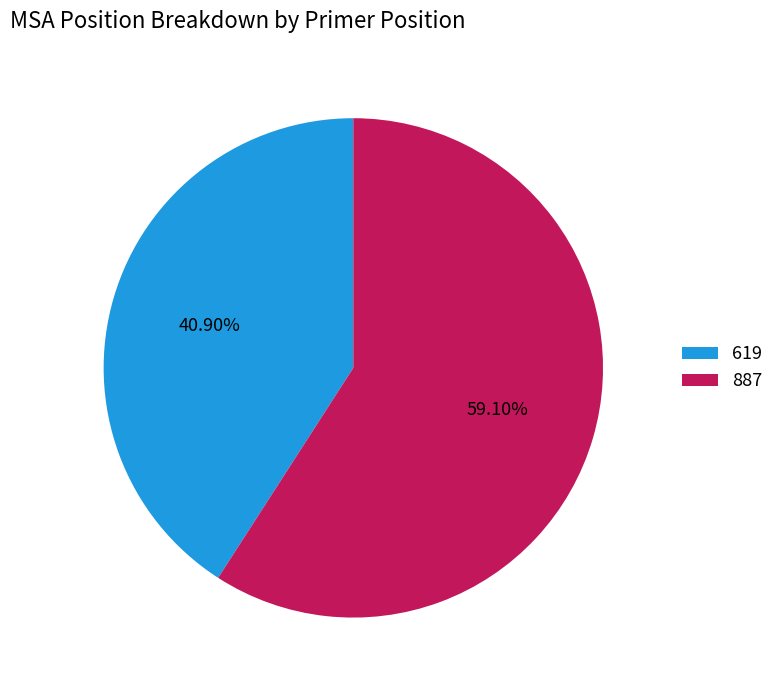

The 619 slice represents 27% of the pie. True or false?

False